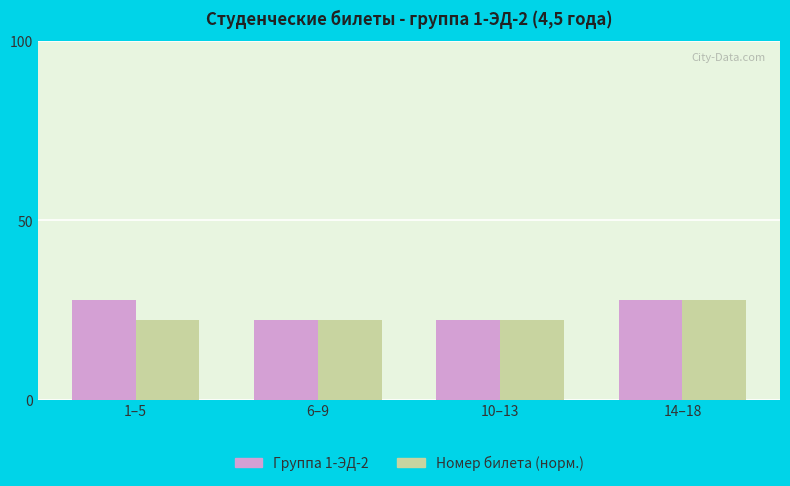

Reading left to right, what are all the values shown in this chart?

Группа 1-ЭД-2: 1–5=27.8	6–9=22.2	10–13=22.2	14–18=27.8
Номер билета (норм.): 1–5=22.2	6–9=22.2	10–13=22.2	14–18=27.8